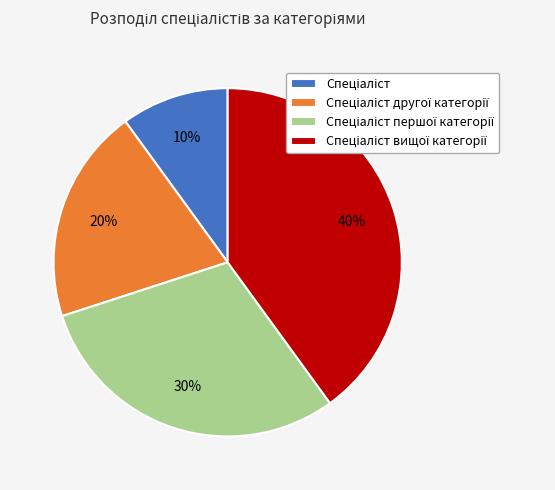

To the nearest percent, what is the difference between the largest and smallest slice percentages?

30%